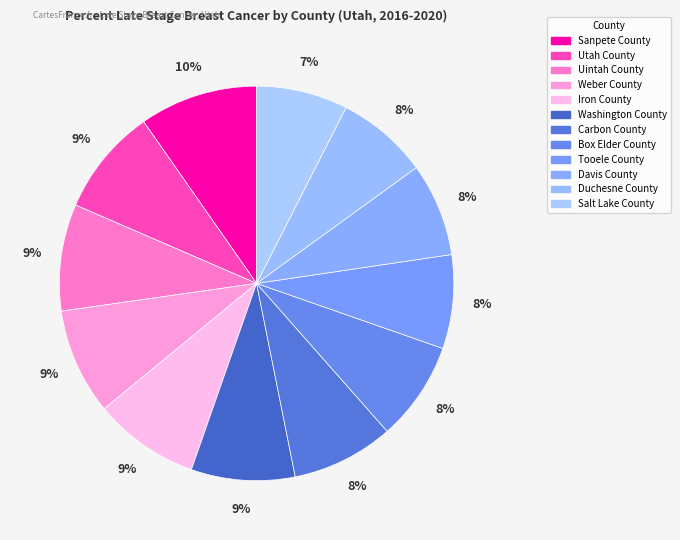

Is it true that Uintah County is 9% of the pie?

True